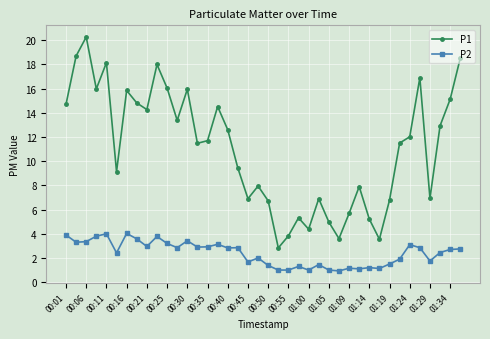

True or false: P1 and P2 intersect in this chart.

False